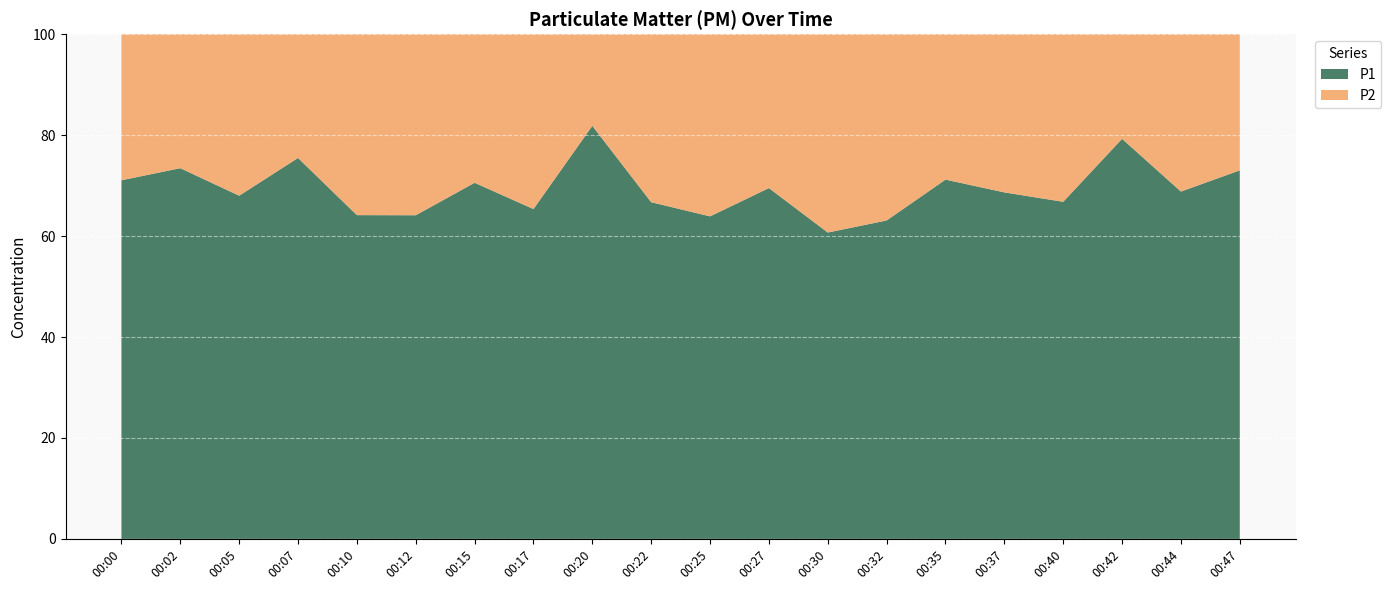

Reading right to left, what are all the values shown in this chart?

P1: 00:47=8.9	00:44=6.4	00:42=11.8	00:40=5.5	00:37=6.6	00:35=7.8	00:32=4.7	00:30=4.7	00:27=7.8	00:25=4.8	00:22=5.5	00:20=13.9	00:17=5.5	00:15=7.5	00:12=5.6	00:10=5.6	00:07=10.0	00:05=5.6	00:02=8.8	00:00=8.1
P2: 00:47=3.3	00:44=2.9	00:42=3.1	00:40=2.7	00:37=3.0	00:35=3.1	00:32=2.8	00:30=3.0	00:27=3.4	00:25=2.7	00:22=2.7	00:20=3.1	00:17=2.9	00:15=3.1	00:12=3.1	00:10=3.1	00:07=3.2	00:05=2.6	00:02=3.2	00:00=3.3